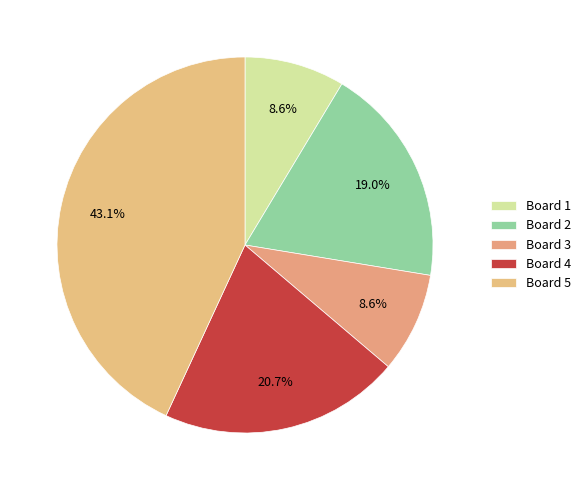

To the nearest percent, what percentage of the pie is Board 1?

9%